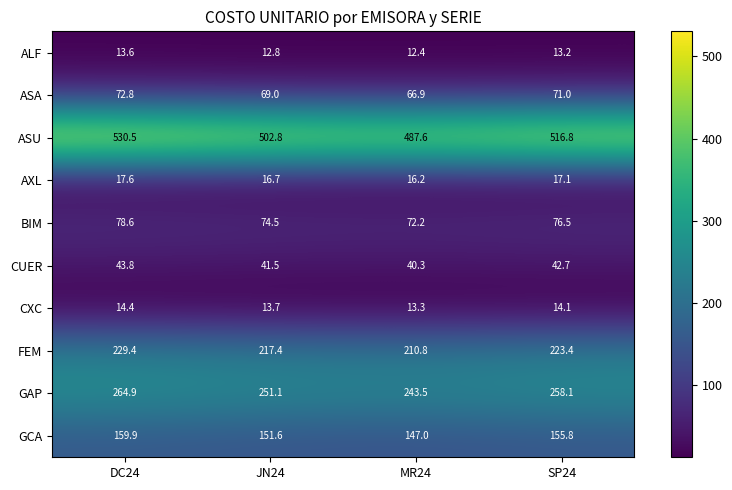

At which label does CXC first exceed 14?

DC24